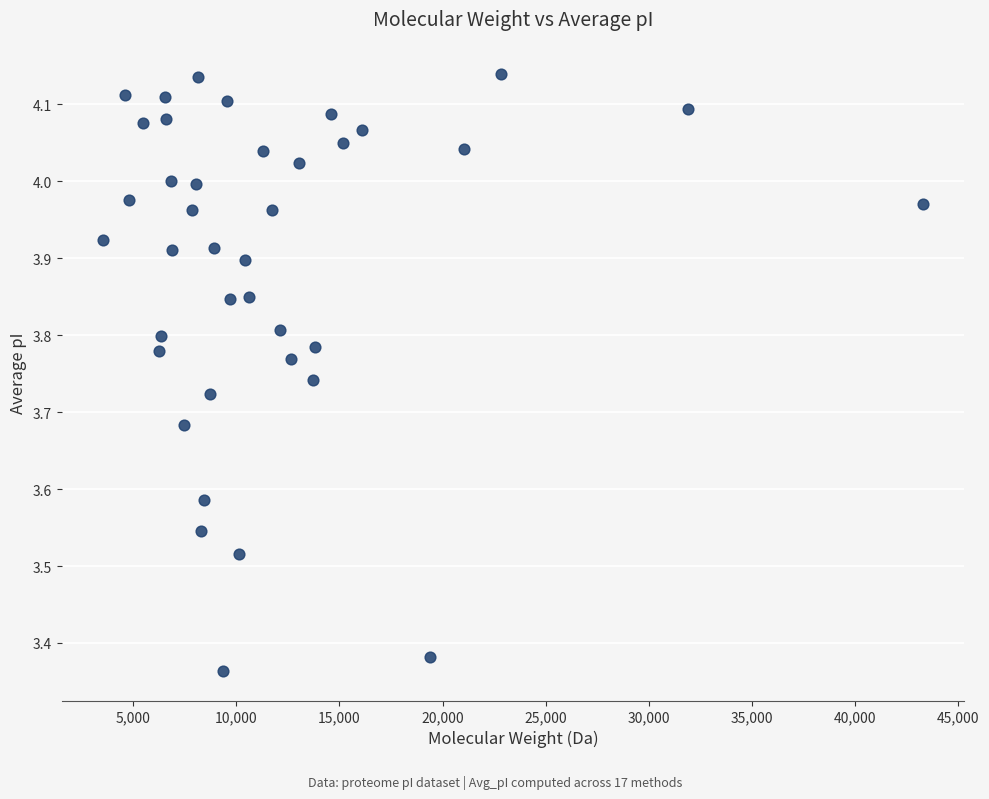

What is the range of X values (max minus min)?

39809.1